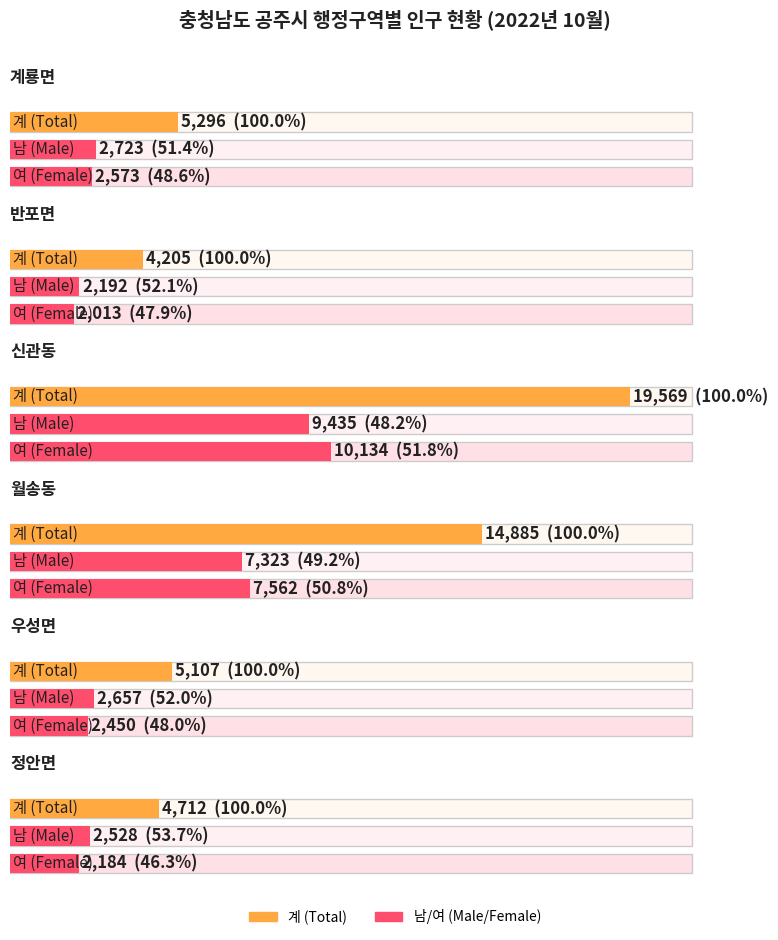

How many values in the 월송동 series are below 7562?

1